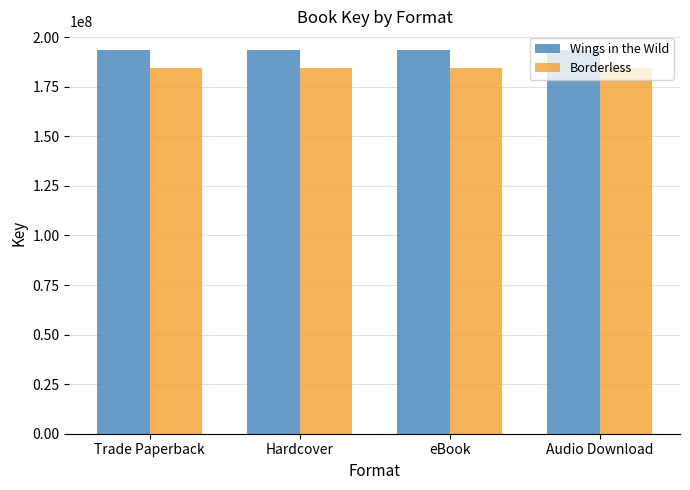

What is the maximum value shown in the chart?

193320444